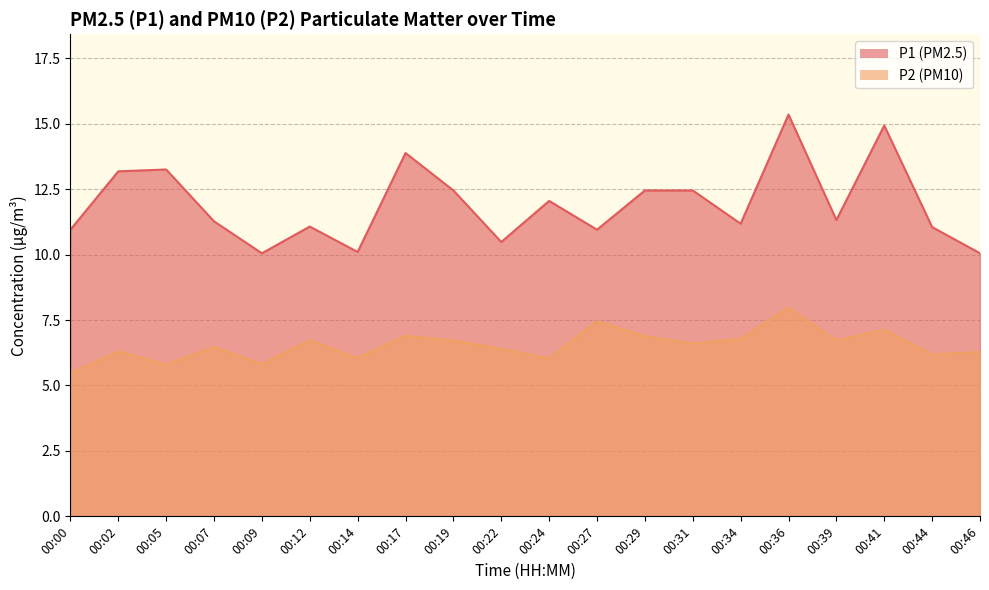

How many lines are shown in the chart?

2